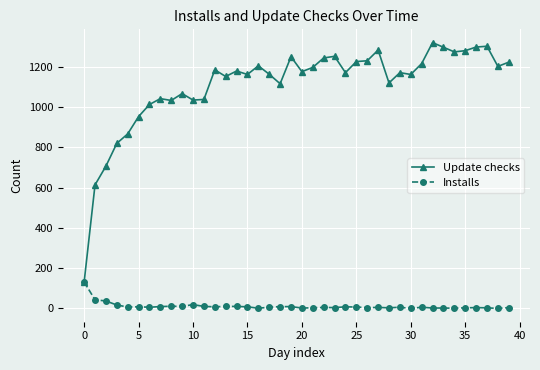

True or false: Installs has more than 1 interior local peaks.

True